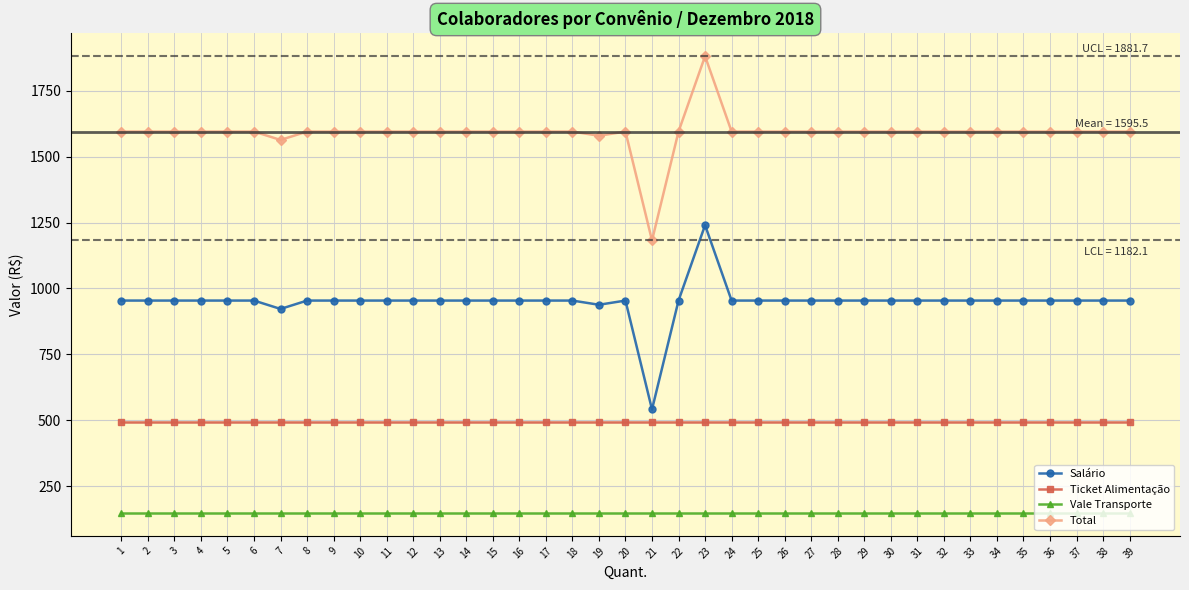

What value does the Vale Transporte series have at 26?

147.5